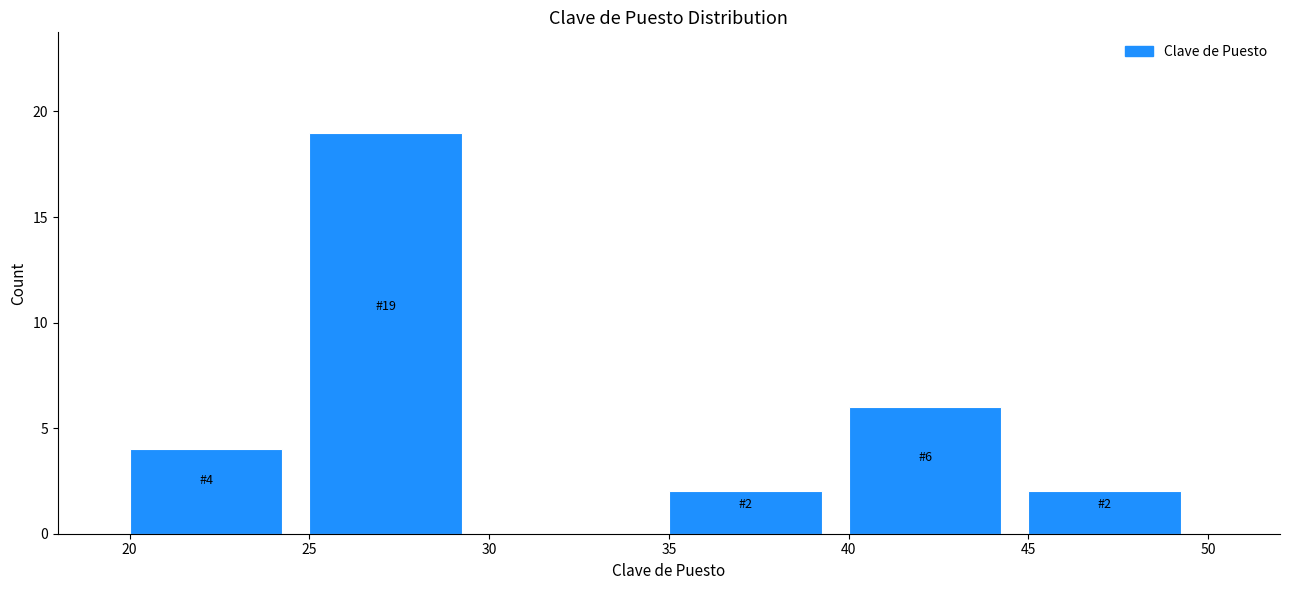

Which range on the x-axis has the tallest bar?

25 to 30